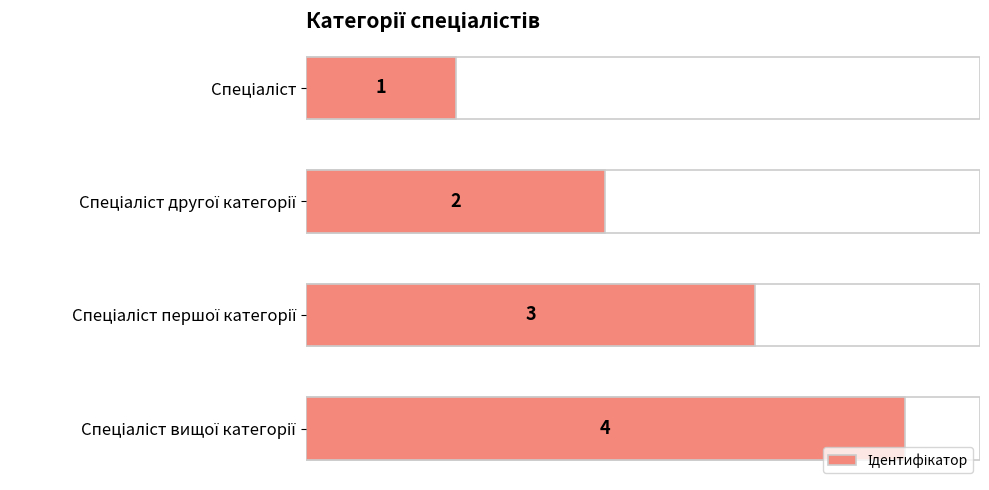

What is the difference between the maximum and second lowest values?

2